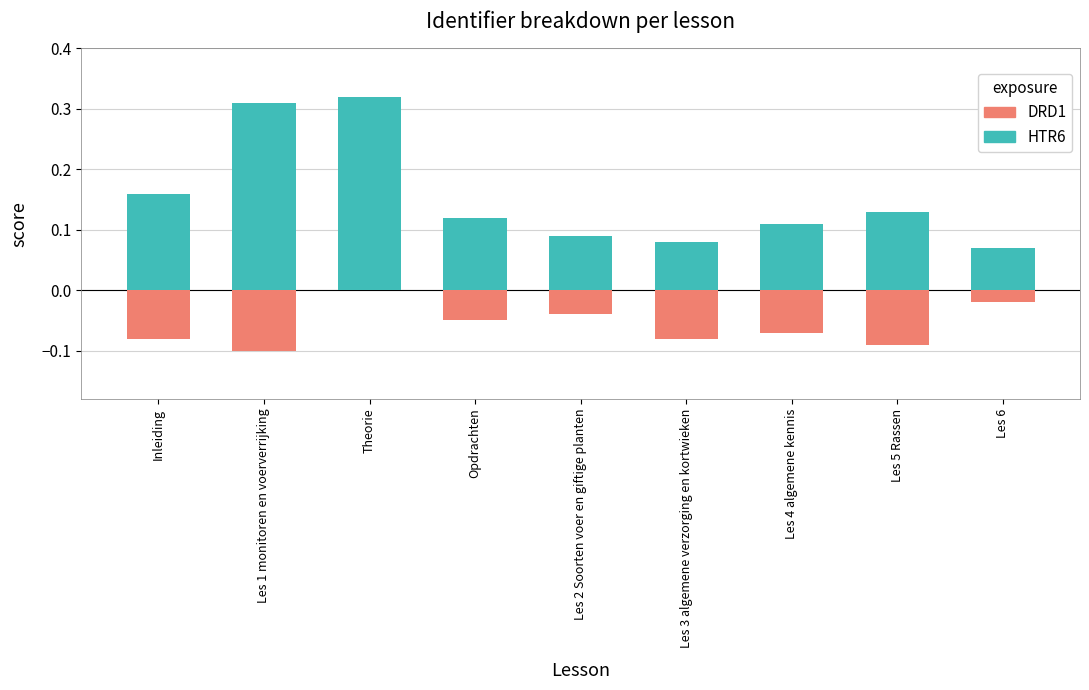

Which series has the largest range (max minus min)?

HTR6